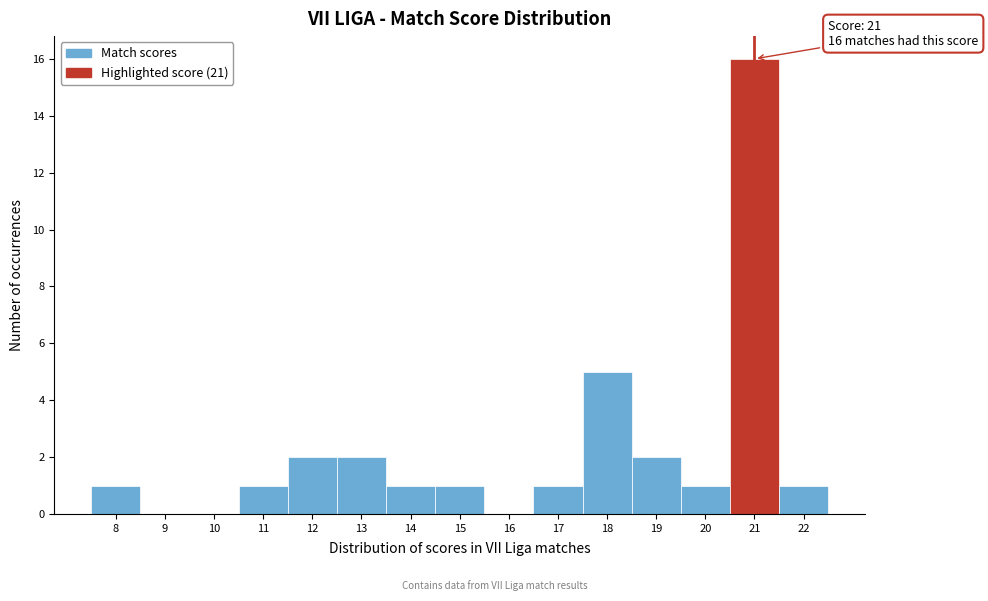

Over which range of the x-axis is the bar tallest?

20.5 to 21.5